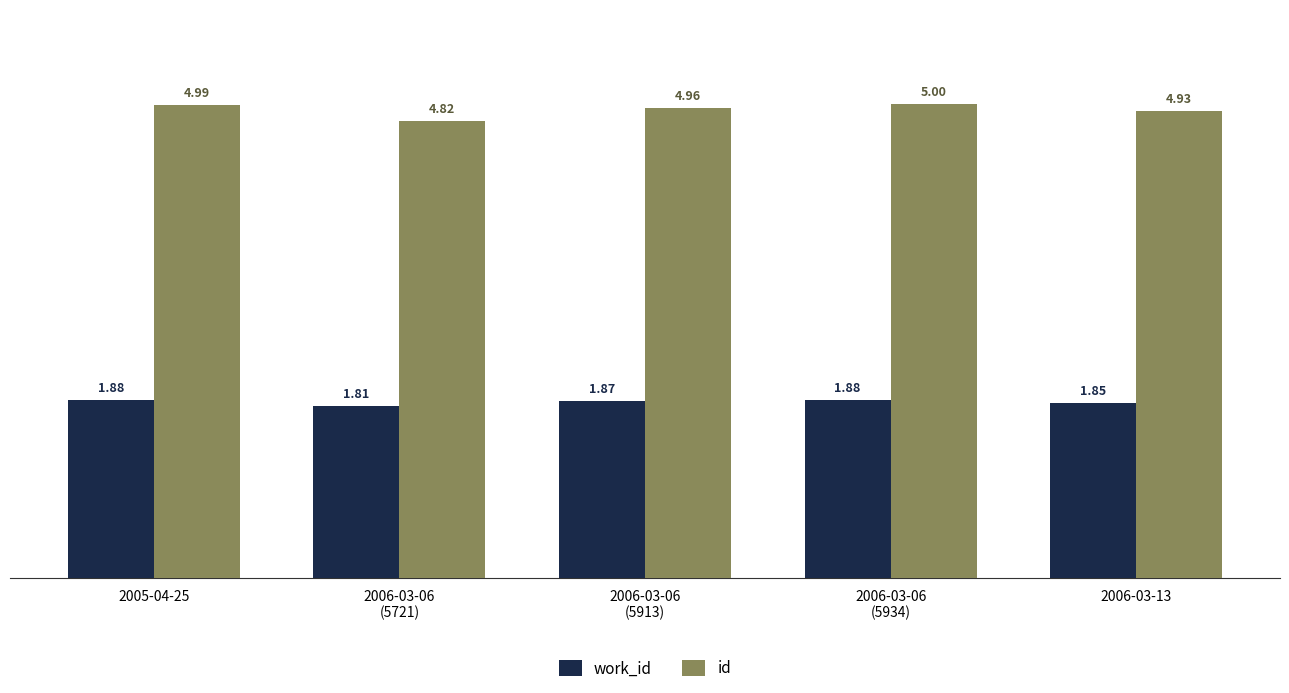

What is the difference between the maximum and minimum values in the id series?

0.2